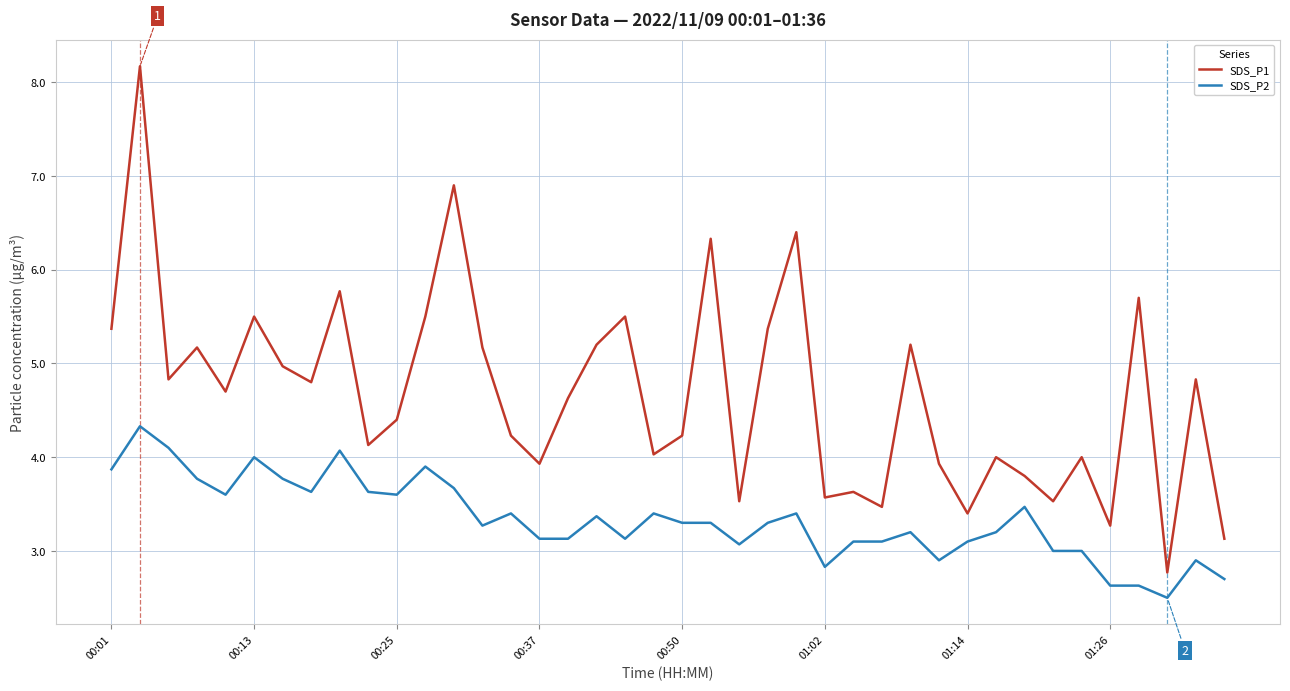

How many lines are shown in the chart?

2